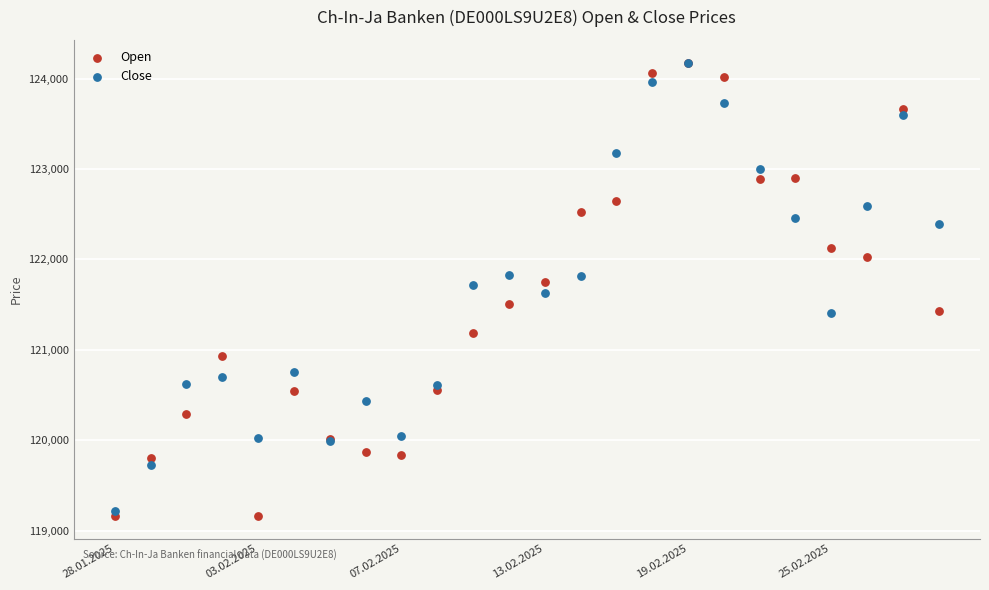

Which series has the widest spread of Y values?

Open